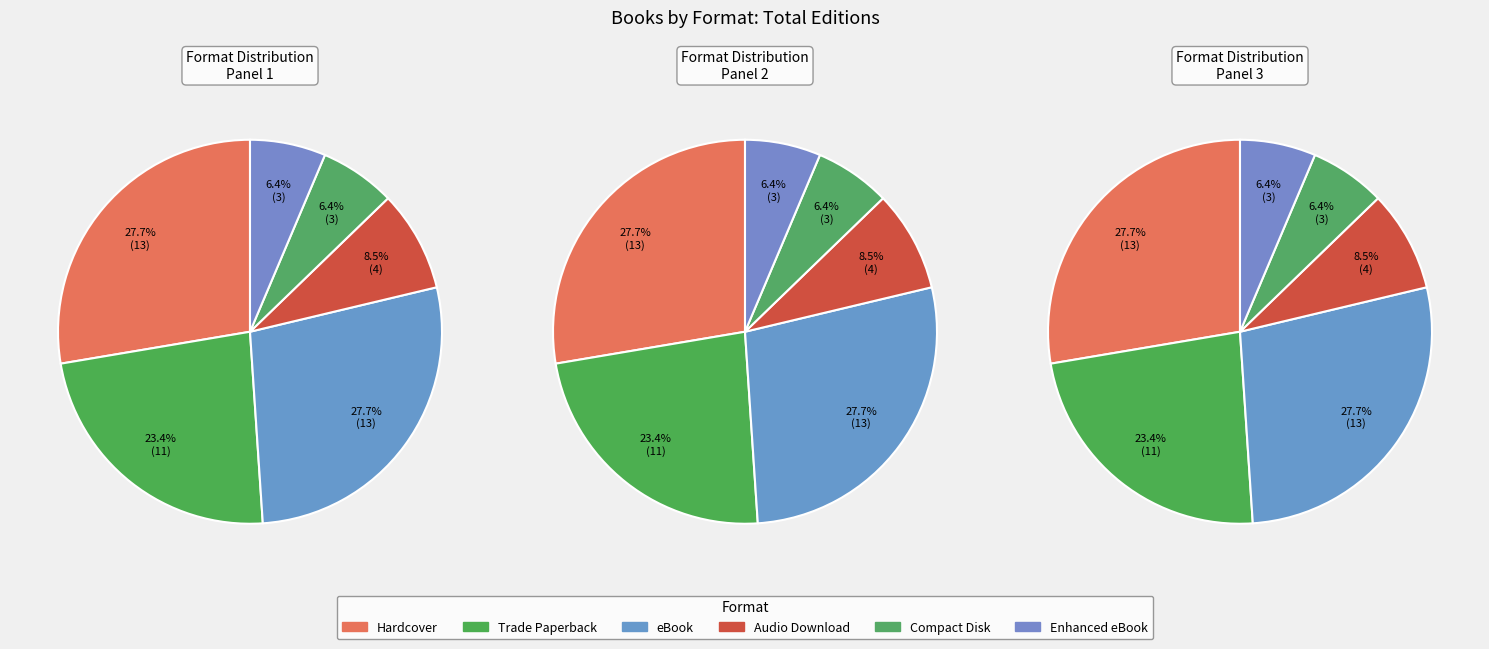

To the nearest percent, what percentage of the pie is Trade Paperback?

23%